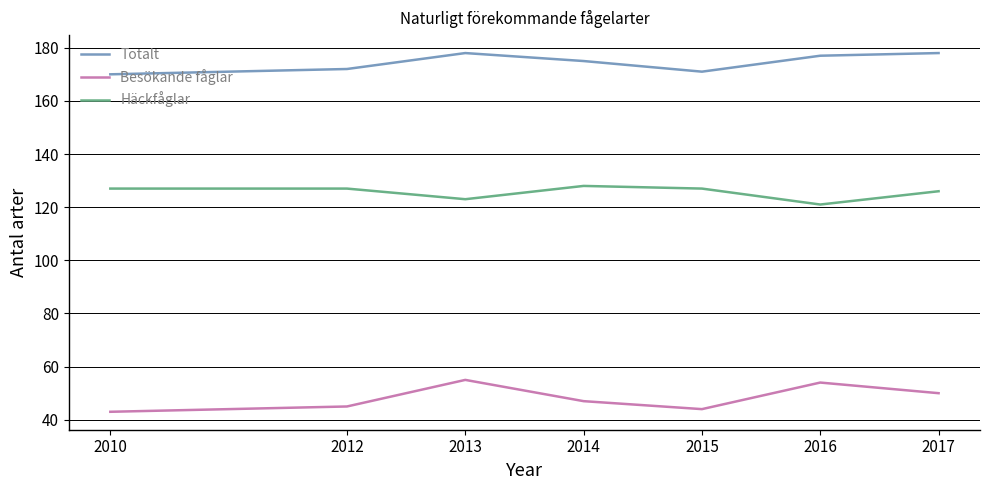

Rank the series by their average value, from highest to lowest.

Totalt, Häckfåglar, Besökande fåglar